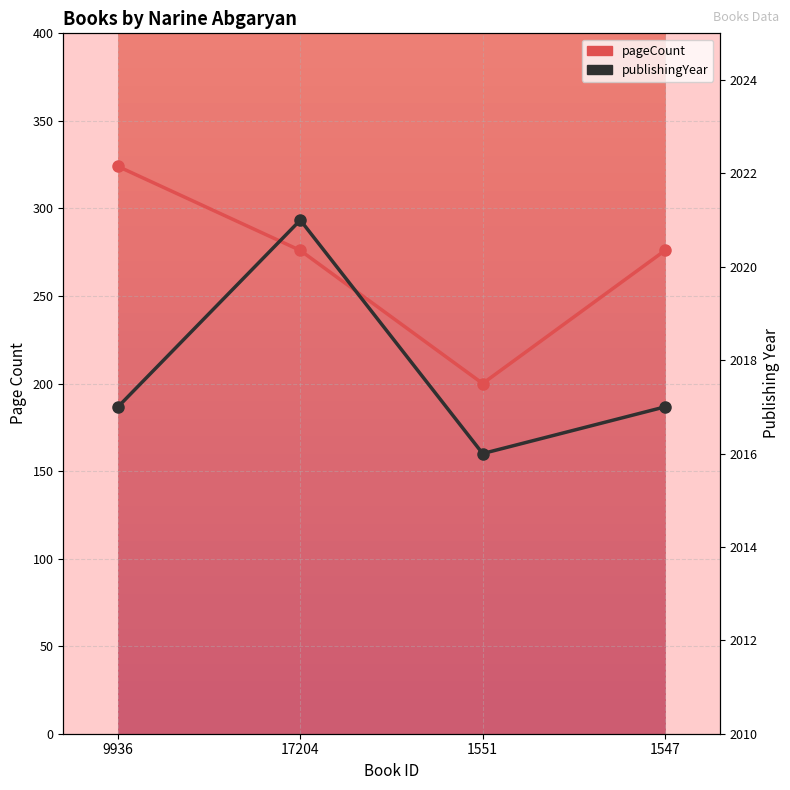

What is the difference between the maximum and second lowest values in the pageCount series?

48